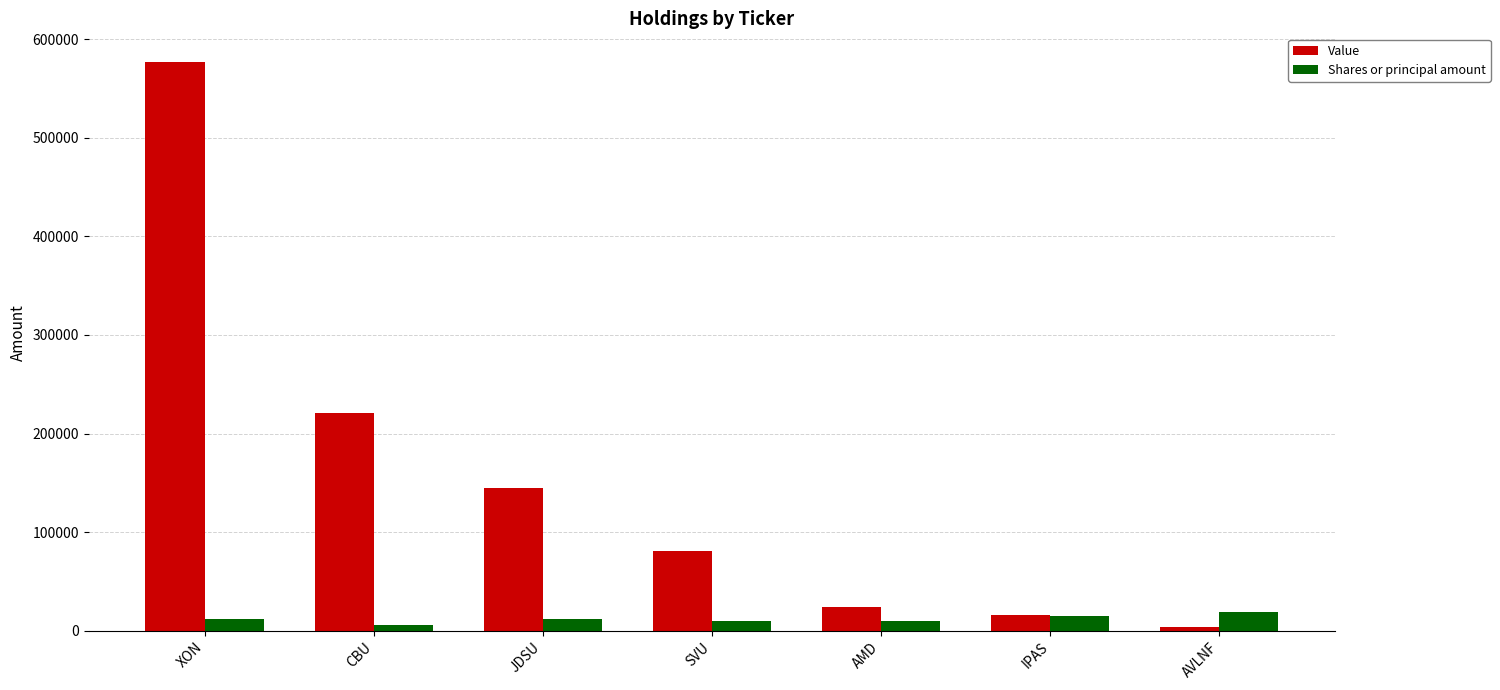

Between XON and AVLNF, which series saw the biggest shift?

Value